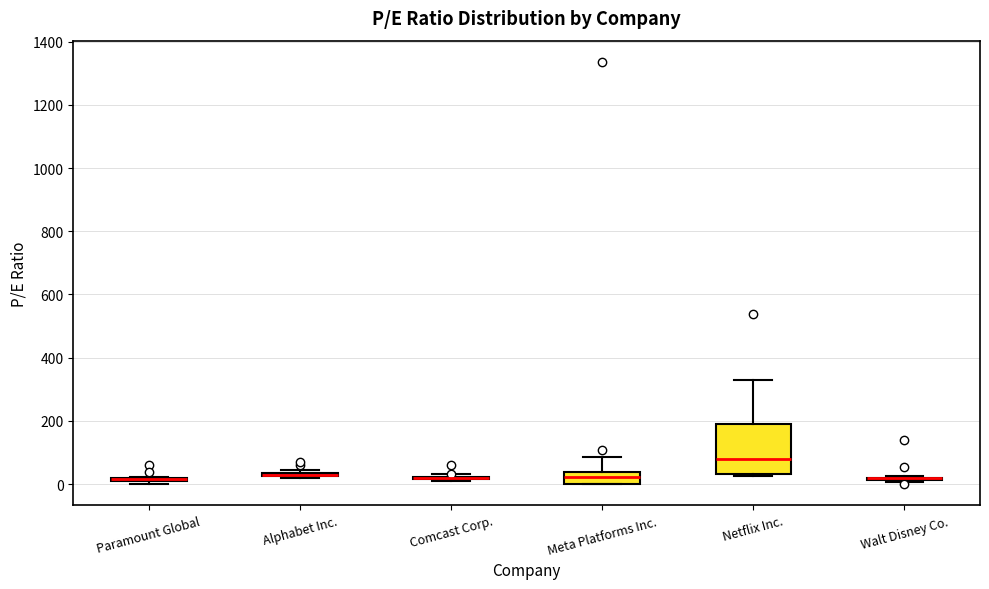

Which box is the tallest, from its lower edge to its upper edge?

Netflix Inc.